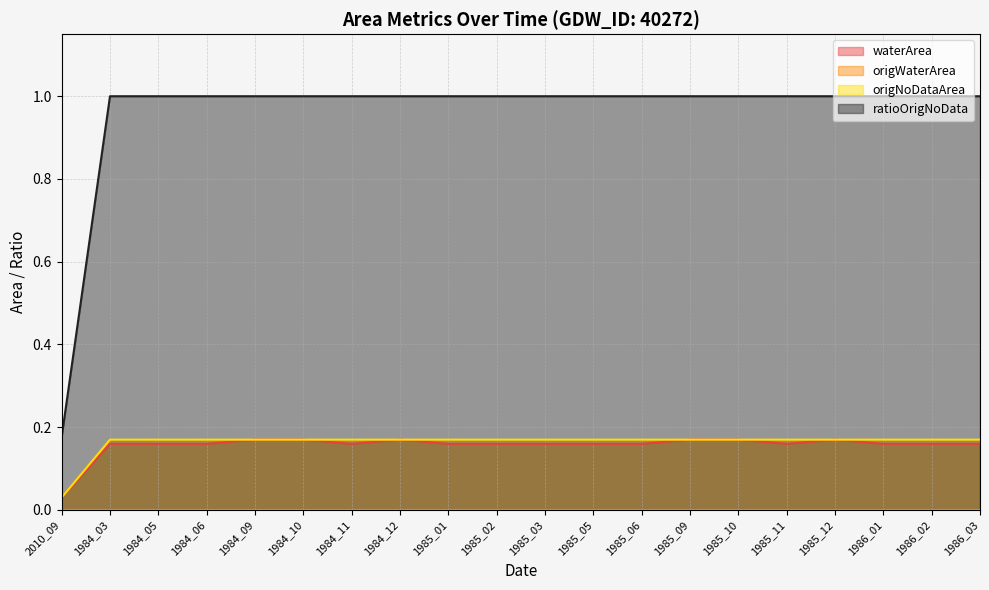

Which series changed the most between 1984_10 and 1985_02?

waterArea